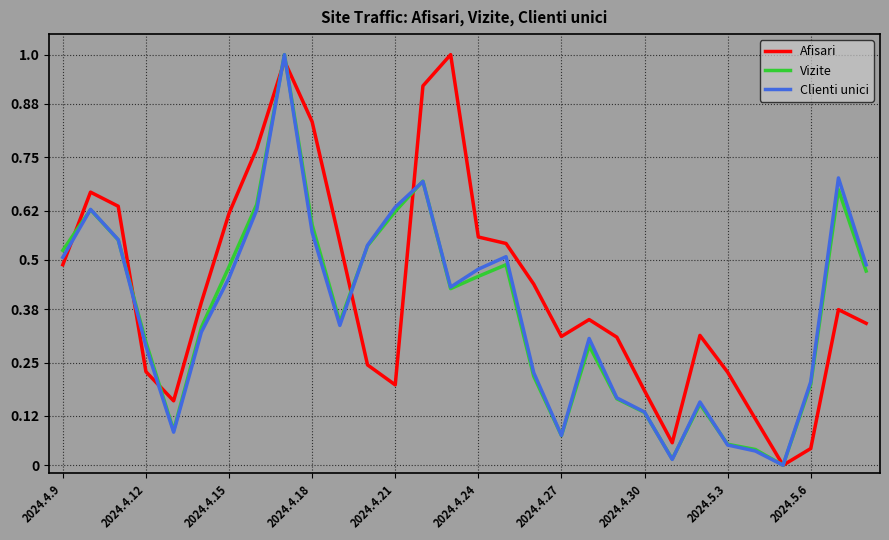

Which series has the largest total across all categories?

Afisari